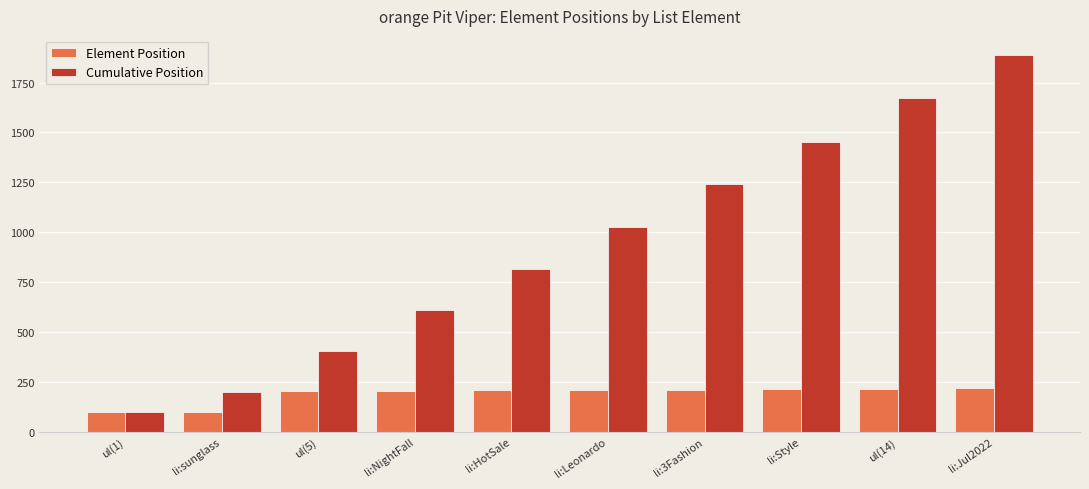

What is the difference between the maximum and minimum values in the Cumulative Position series?

1790